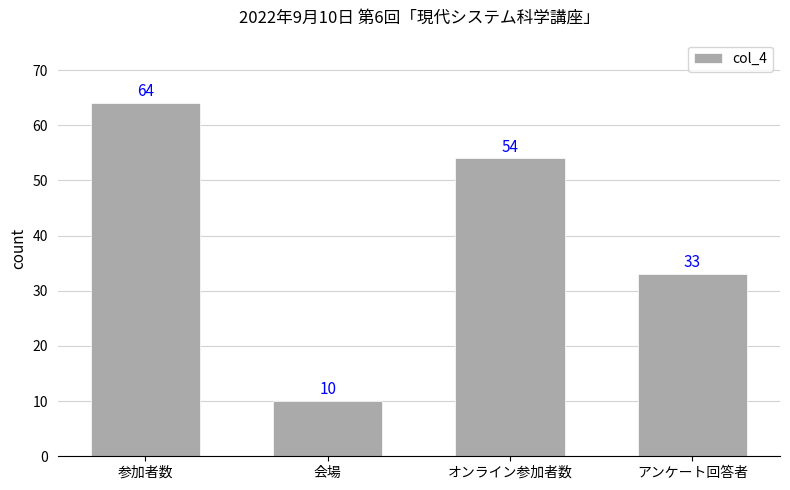

What is the sum of the values at 参加者数 and アンケート回答者?

97